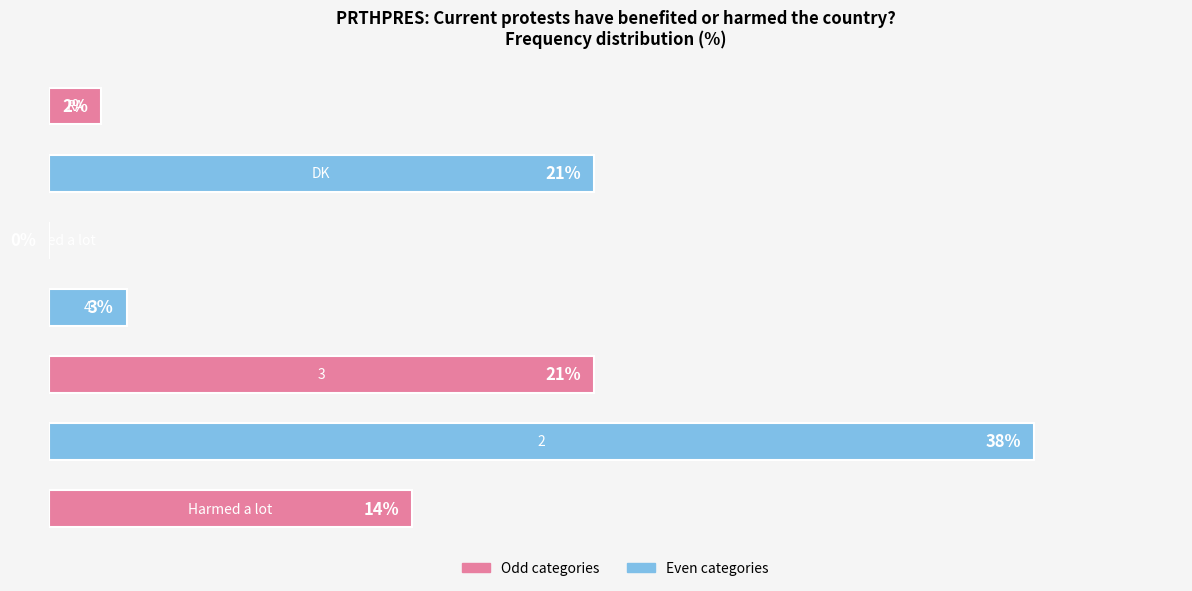

Are the bars horizontal?

Yes